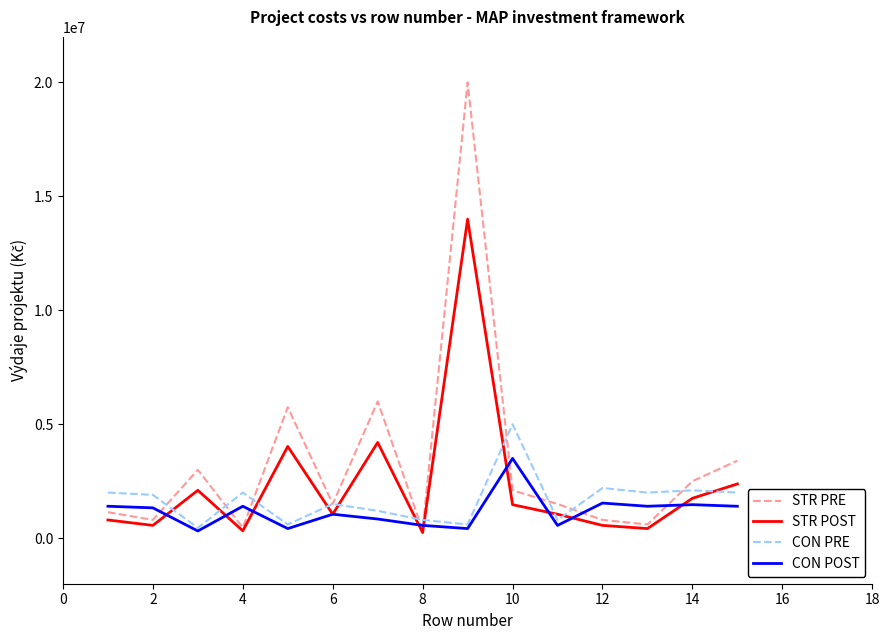

What are all the series names shown in the legend?

STR PRE, STR POST, CON PRE, CON POST